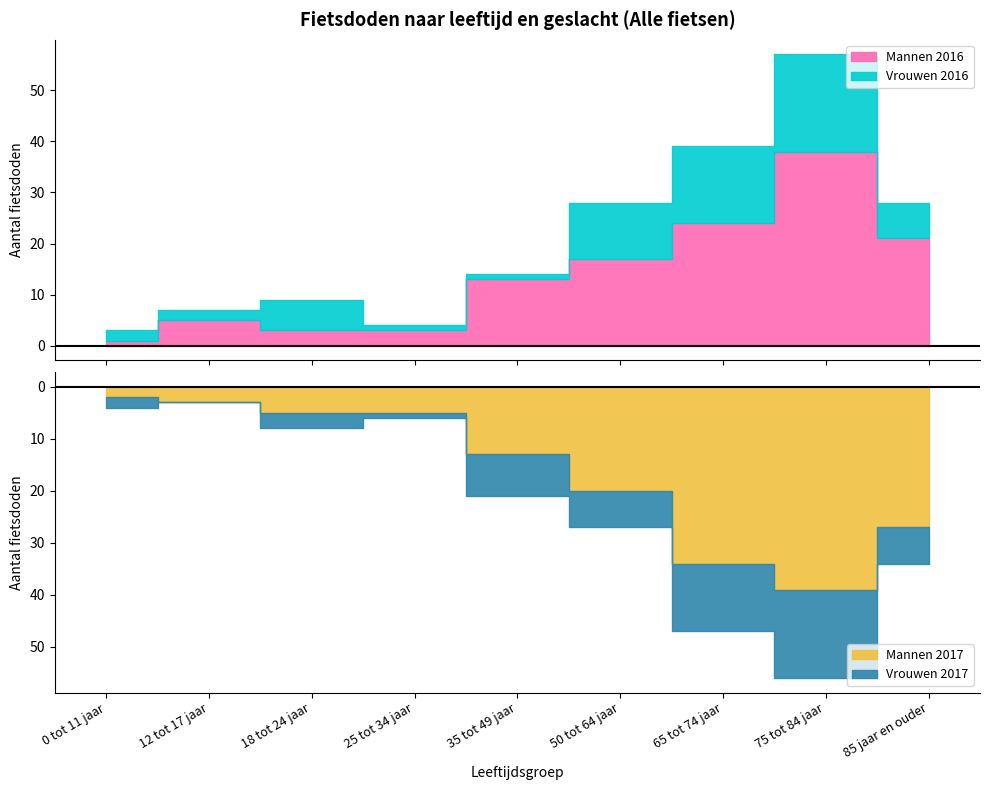

At how many categories does at least one series exceed 23?

3